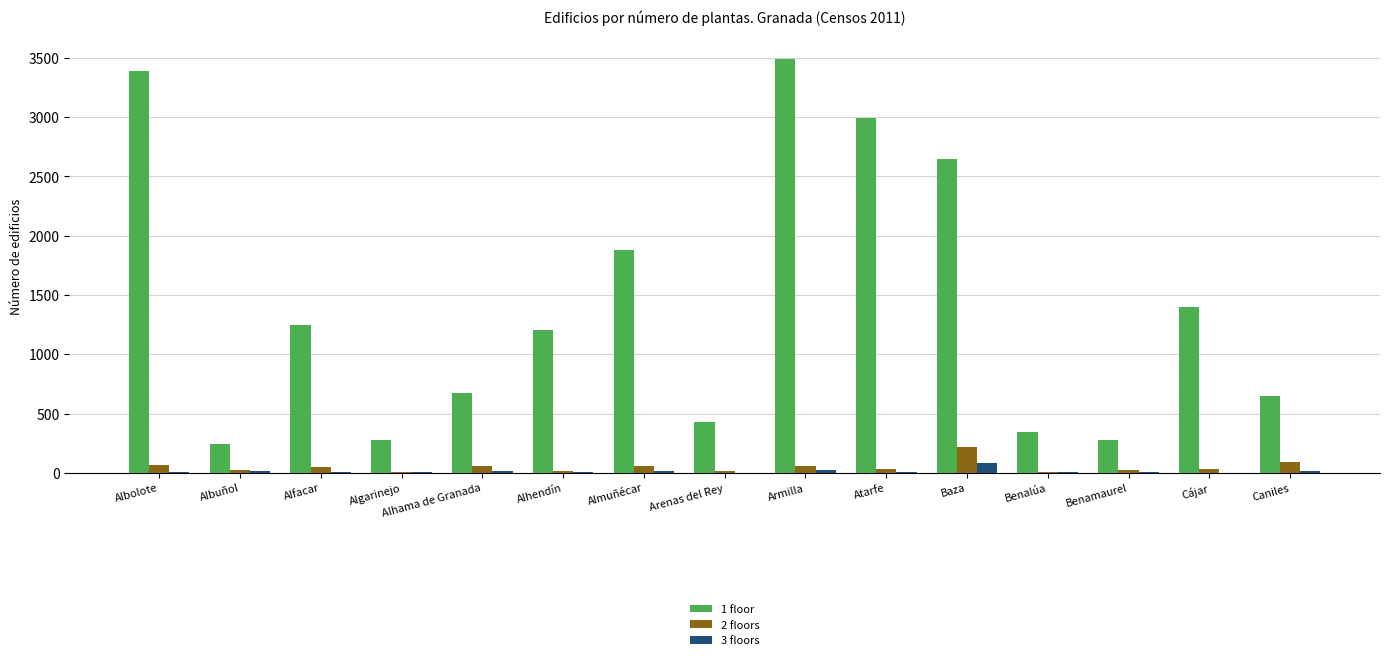

How many distinct data groups are displayed?

3